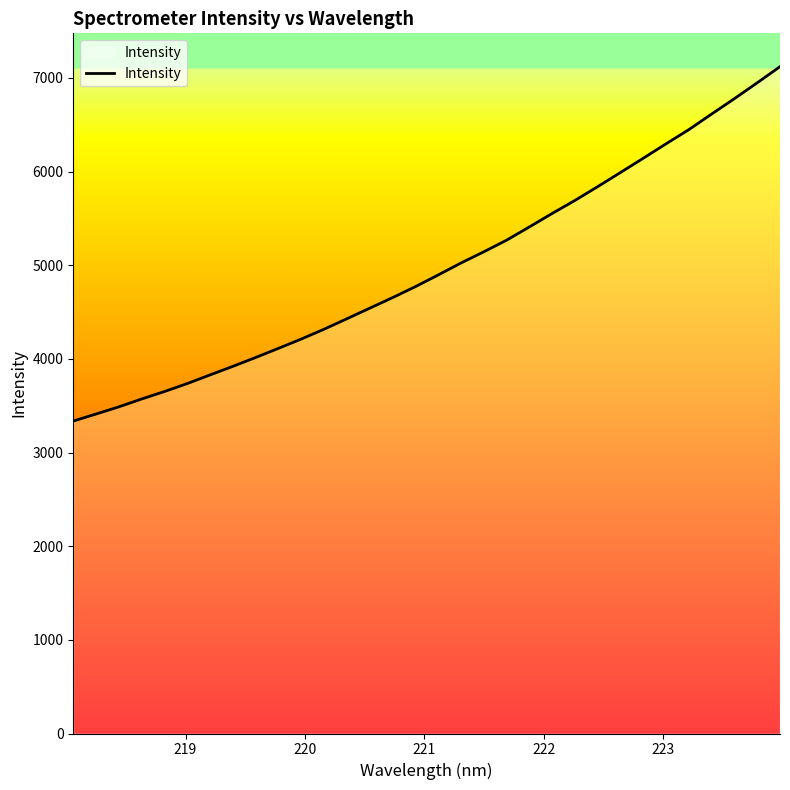

What is the maximum value shown in the chart?

7119.2